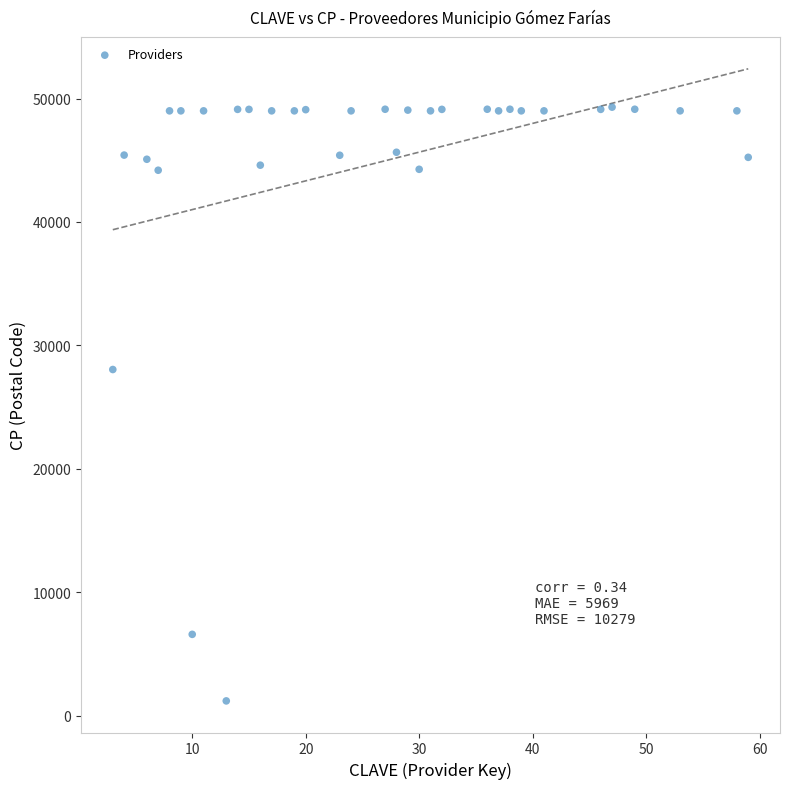

What is the range of X values (max minus min)?

56